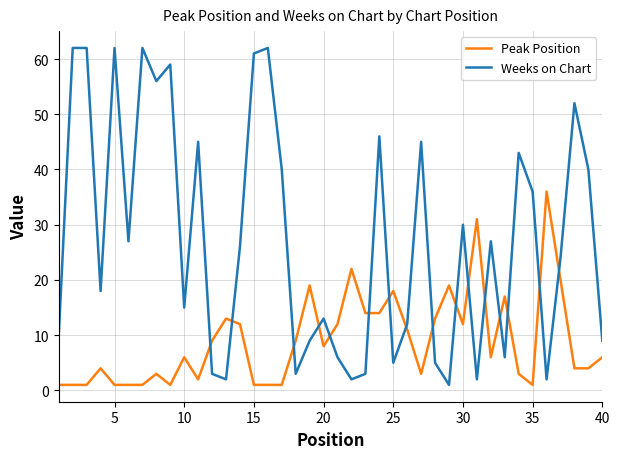

How many interior local valleys does the Weeks on Chart series have?

12